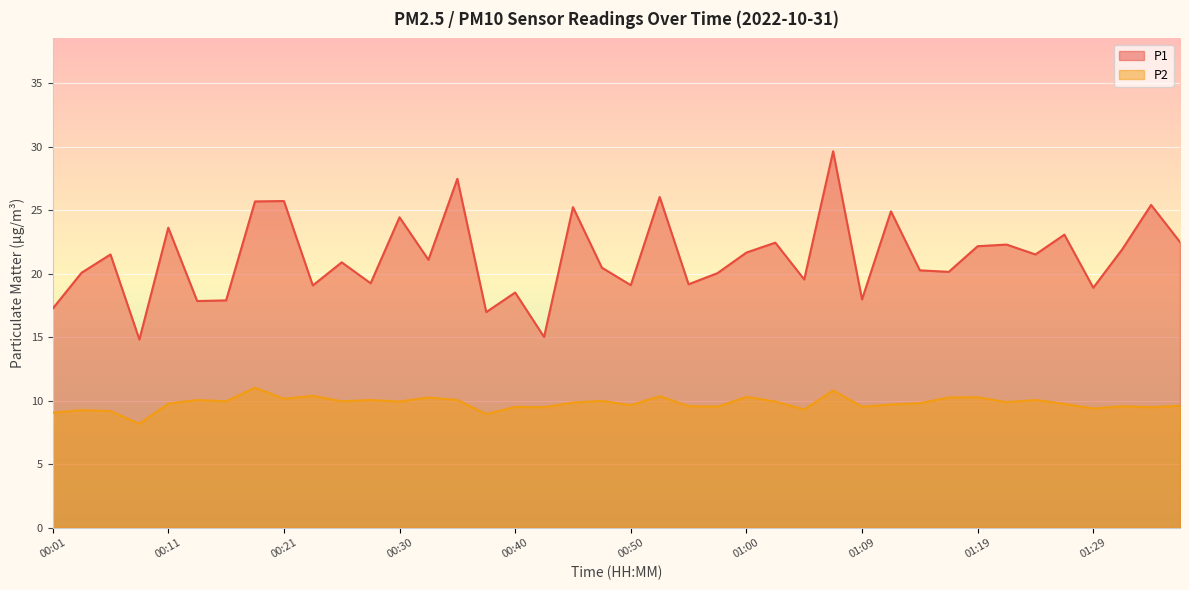

What is the difference between the highest and lowest values at 01:14?

10.5